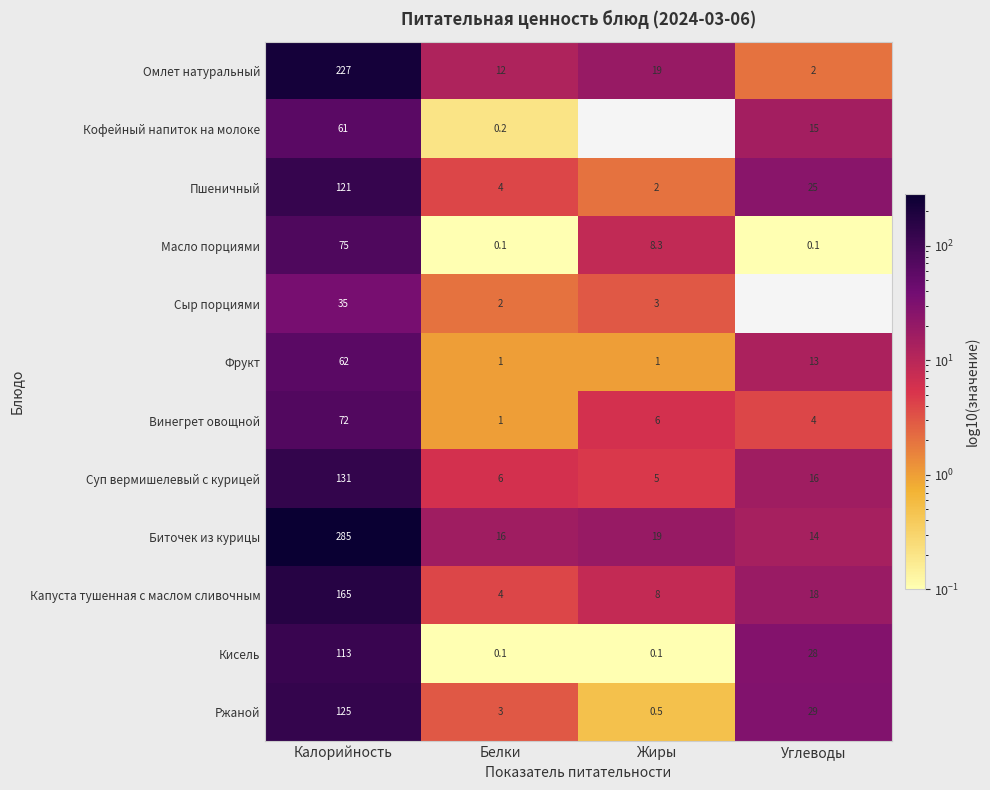

Which category has the highest value in the Биточек из курицы series?

Калорийность